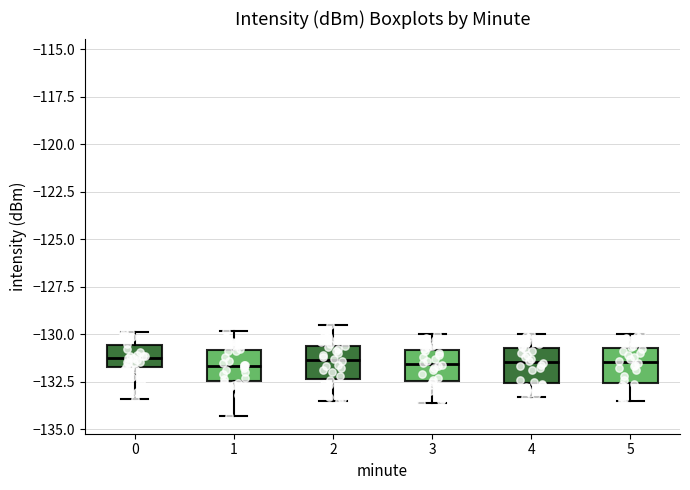

Reading left to right, read every box against the y-axis: the position of its median line, the range the box covers, and the ends of its whiskers. The values are not printed on the chart, so give them approximately, as read against the axis.

0: median -131.0, box -132.0 to -130.5, whiskers -133.5 to -130.0
1: median -131.5, box -132.5 to -131.0, whiskers -134.5 to -130.0
2: median -131.5, box -132.5 to -130.5, whiskers -133.5 to -129.5
3: median -131.5, box -132.5 to -131.0, whiskers -133.5 to -130.0
4: median -131.5, box -132.5 to -130.5, whiskers -133.5 to -130.0
5: median -131.5, box -132.5 to -130.5, whiskers -133.5 to -130.0